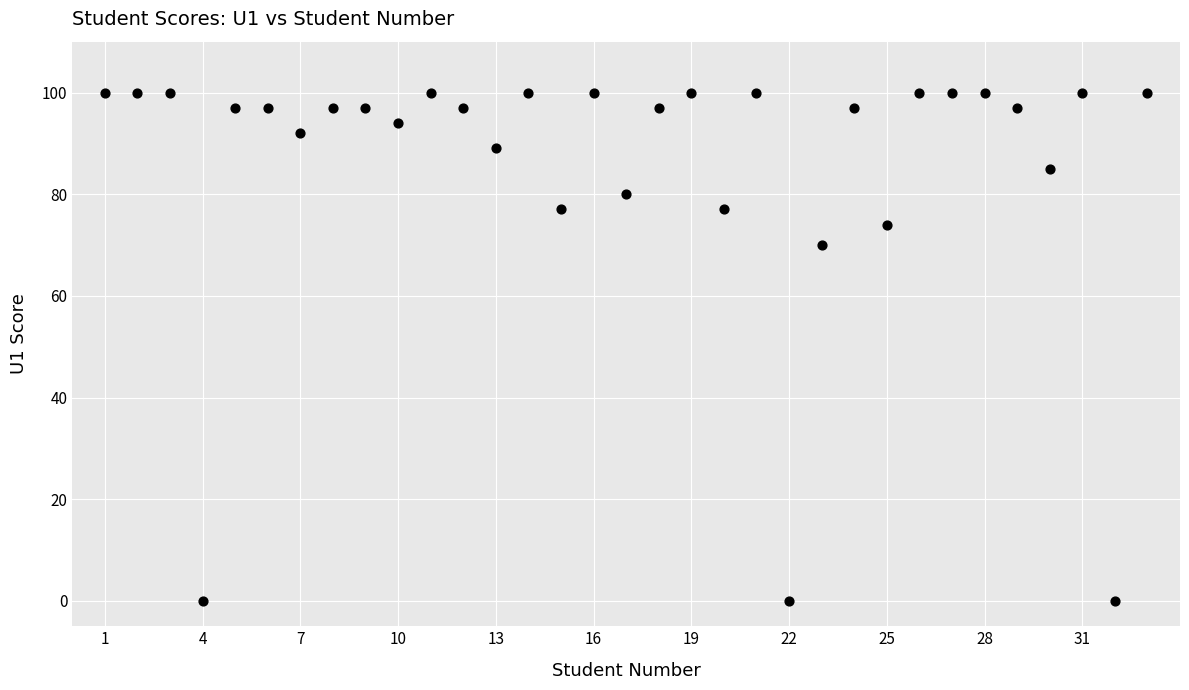

What is the range of X values (max minus min)?

32